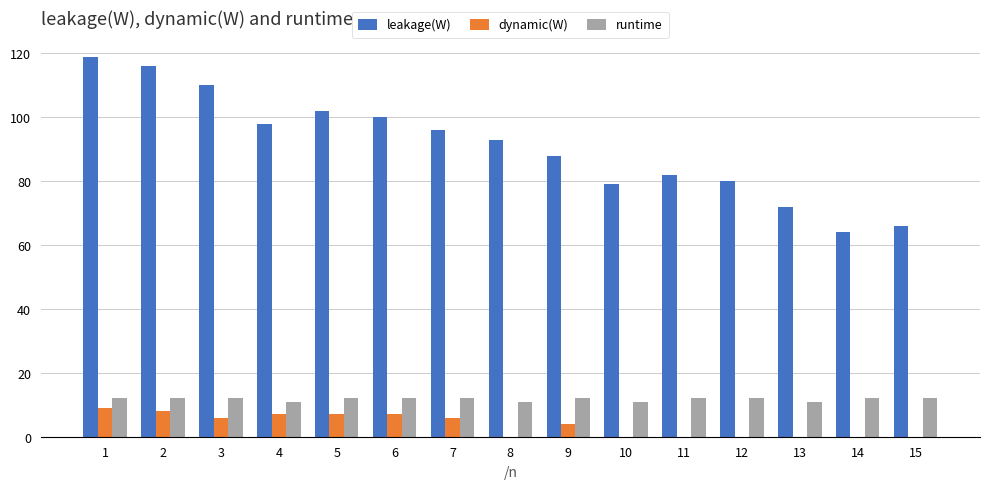

What is the sum of all leakage(W) values?

1365